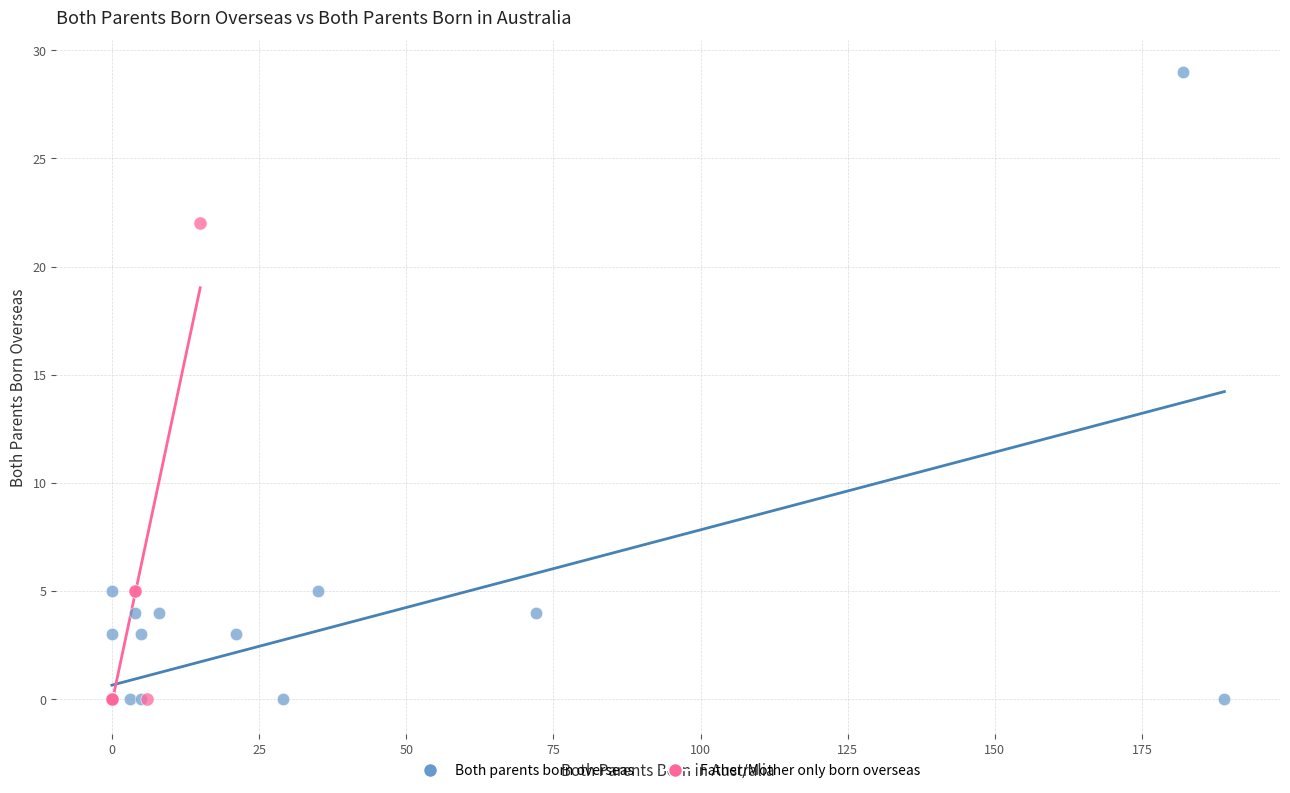

Which series has the largest Y range (max minus min)?

Both parents born overseas